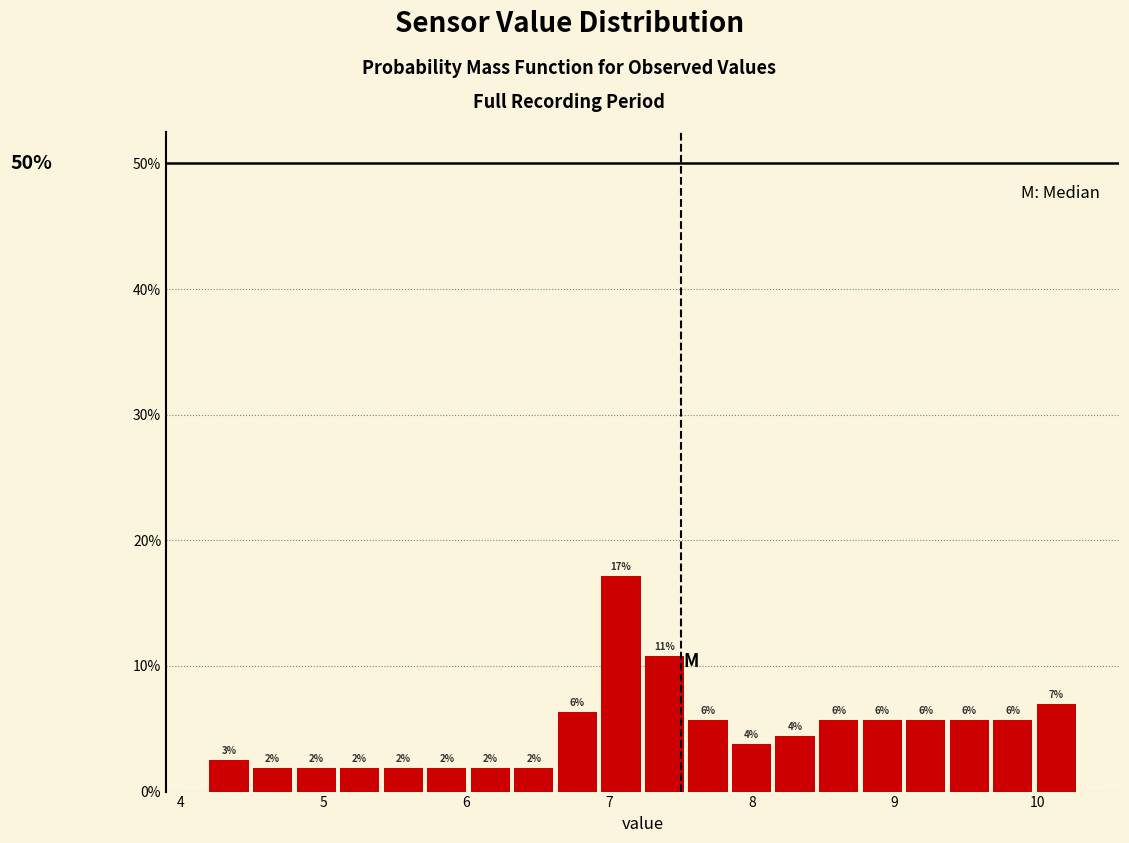

Around what value on the x-axis is the tallest bar? Give the approximate position of its centre, as read against the axis.

7.1